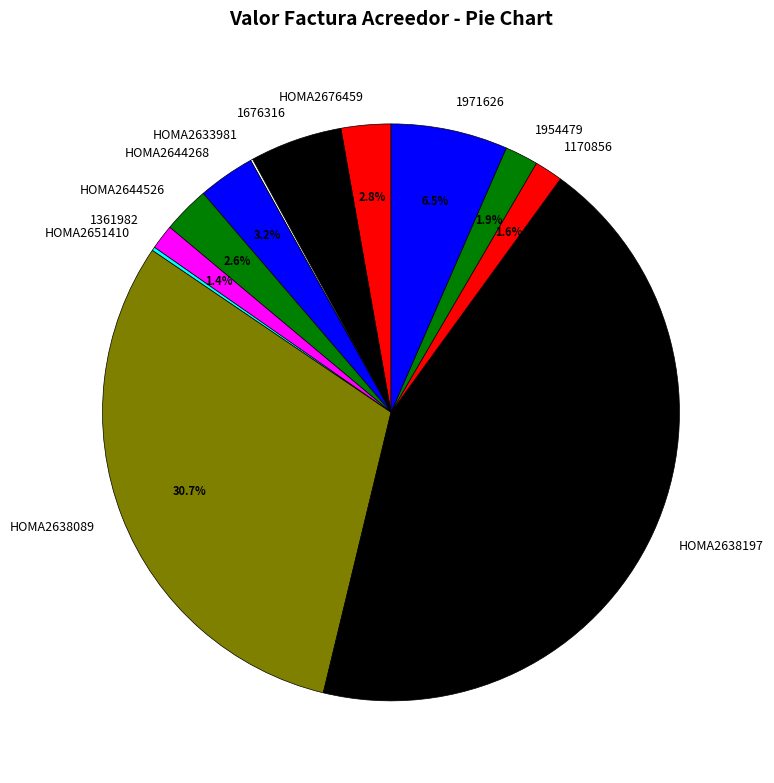

Is the sum of HOMA2638197 and 1361982 greater than half?

No